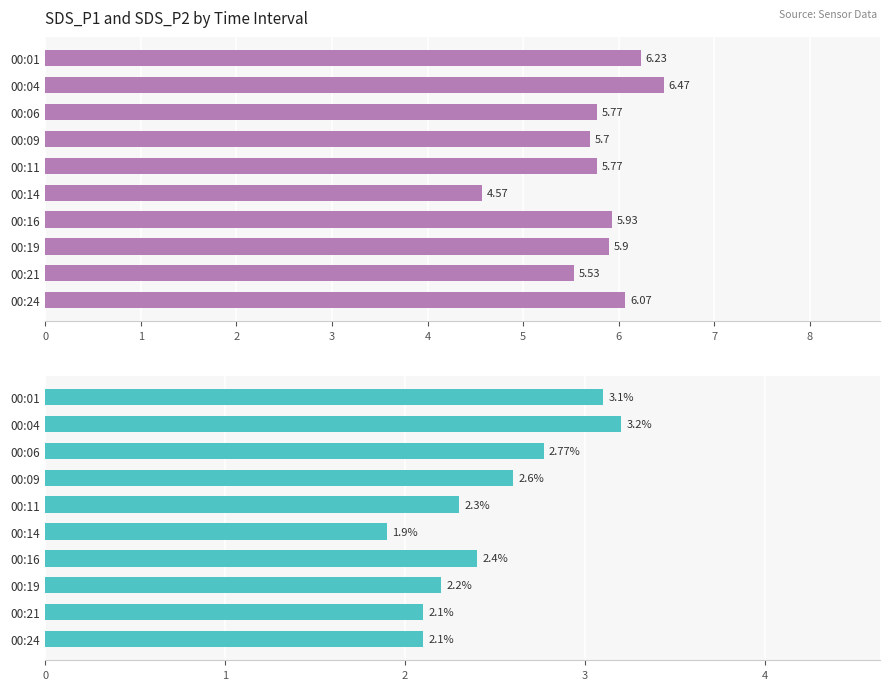

Rank the series at 00:11 from highest to lowest value.

SDS_P1, SDS_P2